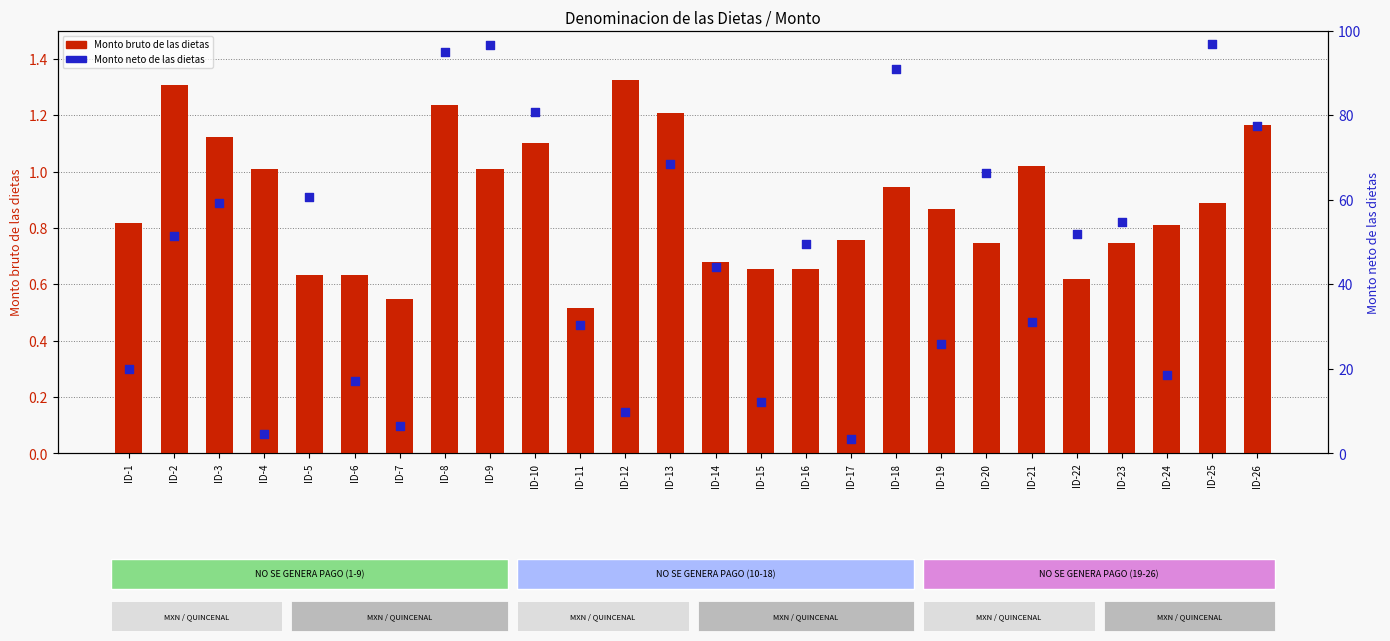

Which series contains the highest Y value?

Monto neto de las dietas